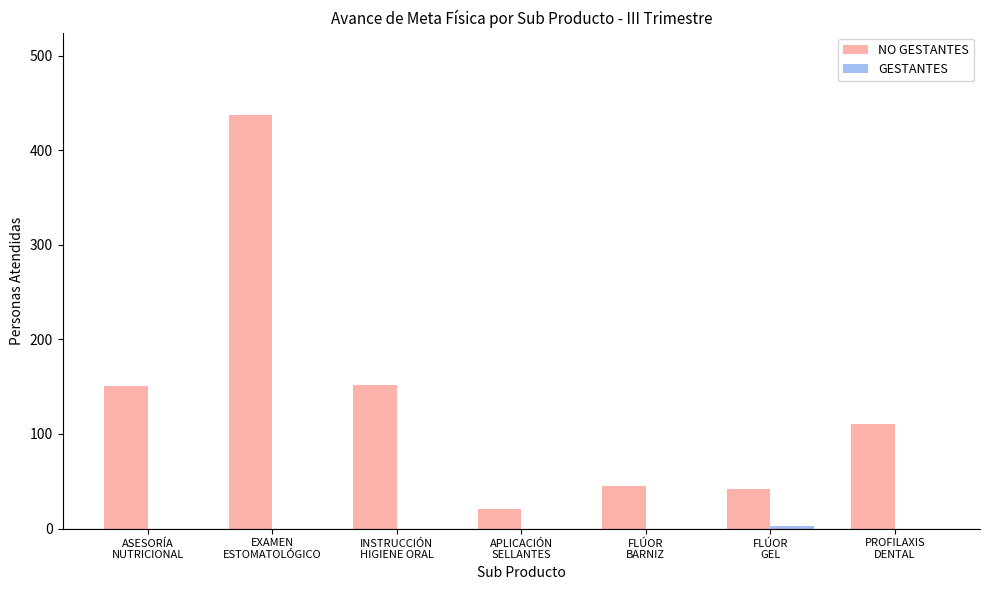

How many data points does each series have?

7